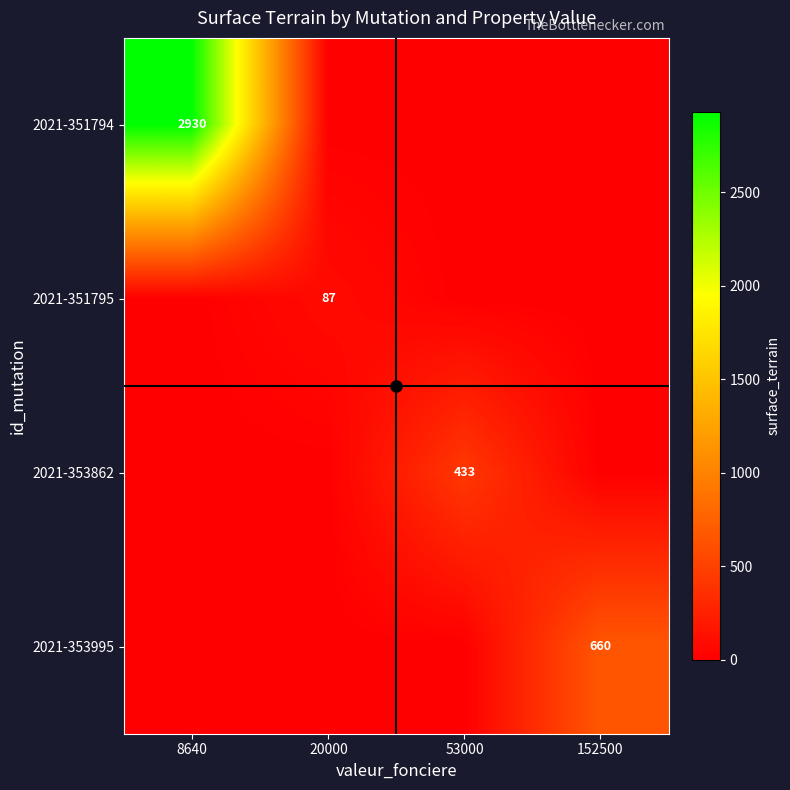

What is the difference between the highest and lowest values at 152500?

660